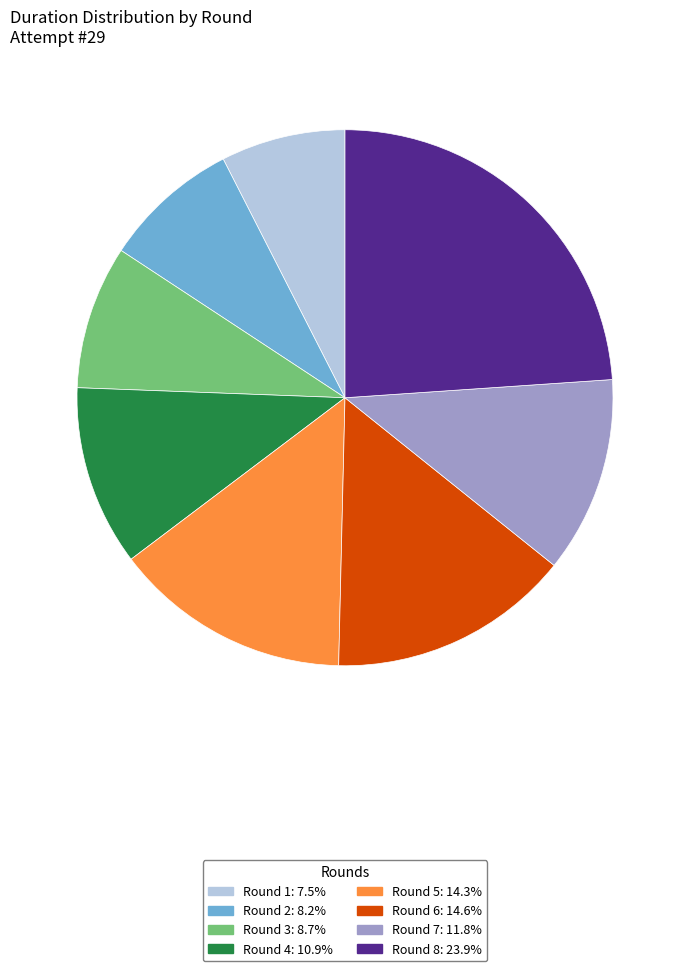

Does Round 8 represent more than half of the total?

No